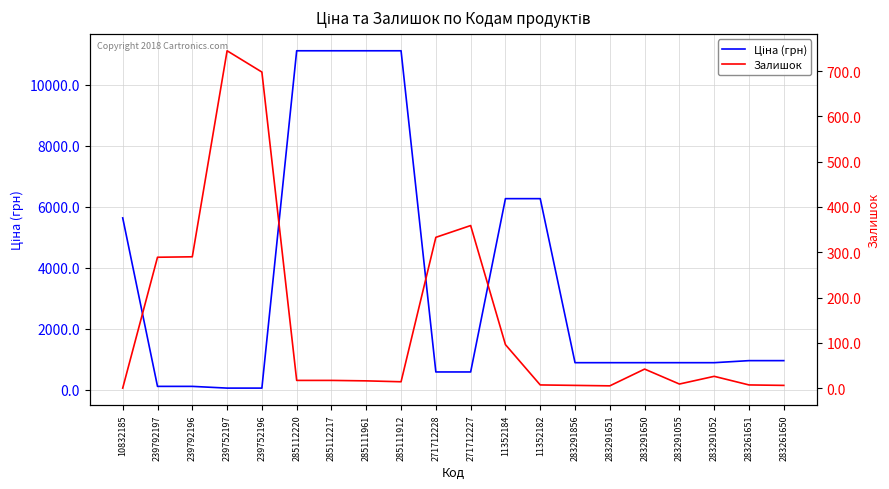

How many data points in Ціна (грн) are less than 889?

6